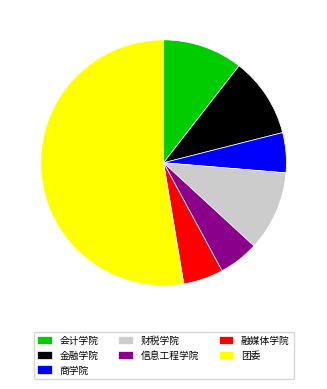

Is the sum of 财税学院 and 金融学院 greater than half?

No